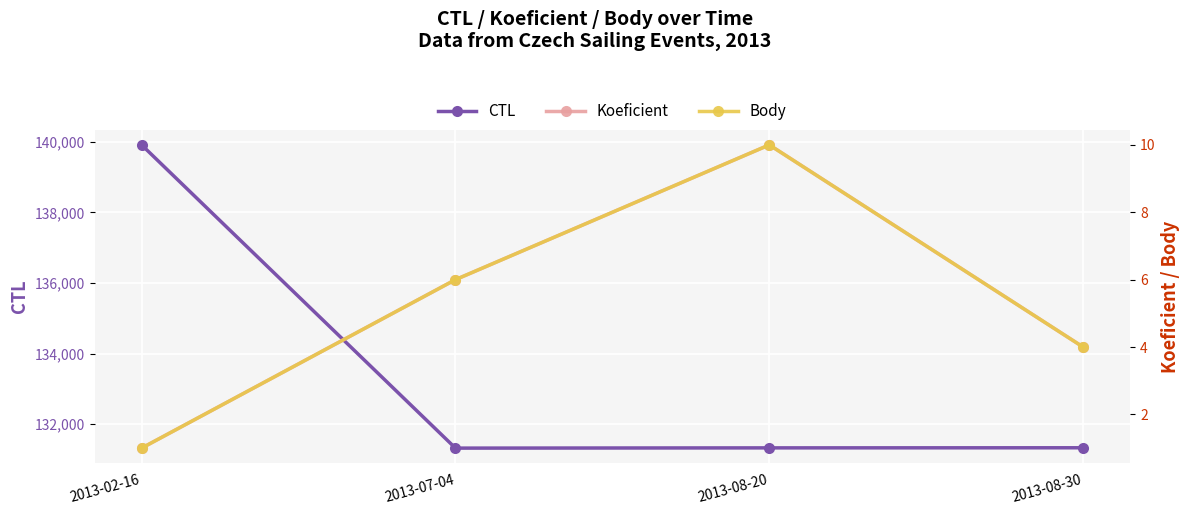

What is the label of the 1st point from the right?

2013-08-30